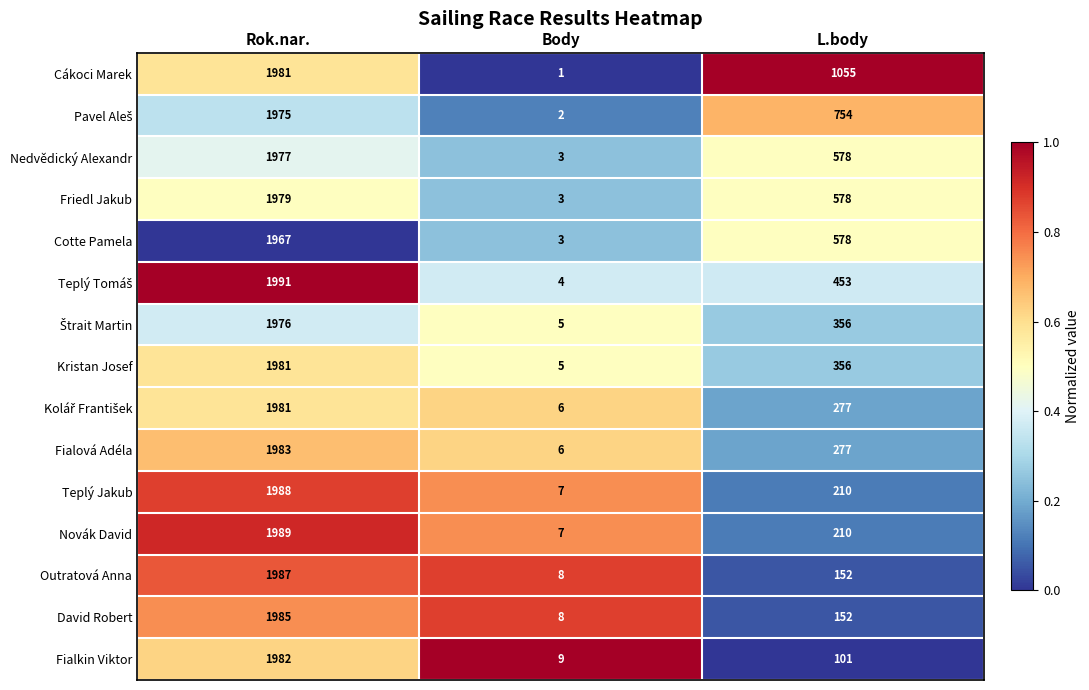

At which category is the sum across all series the highest?

Rok.nar.